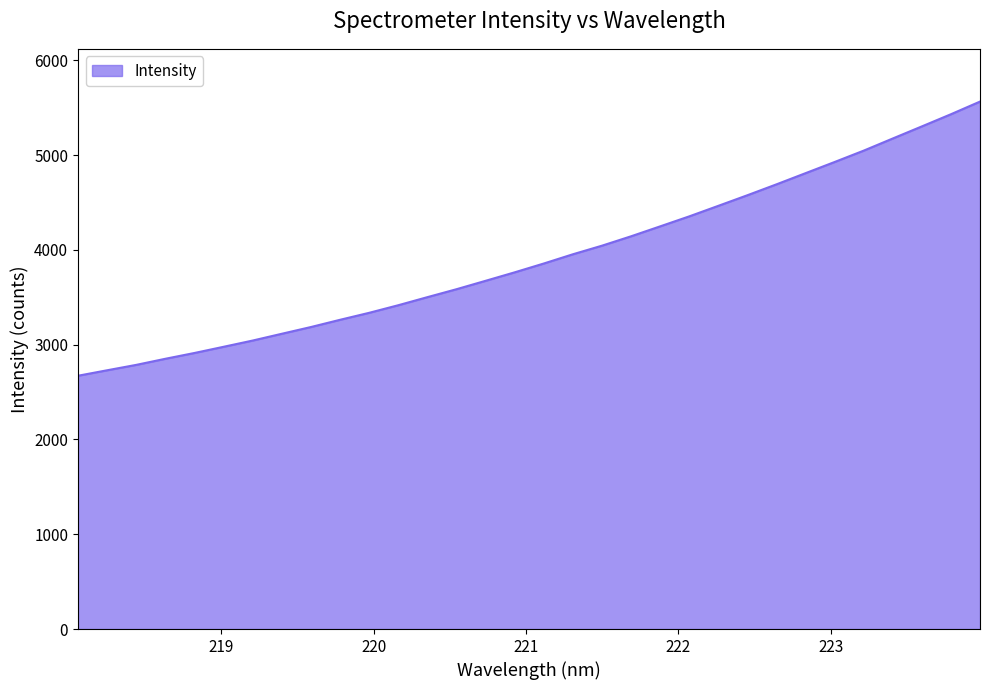

What is the difference between the maximum and minimum values?

2892.2